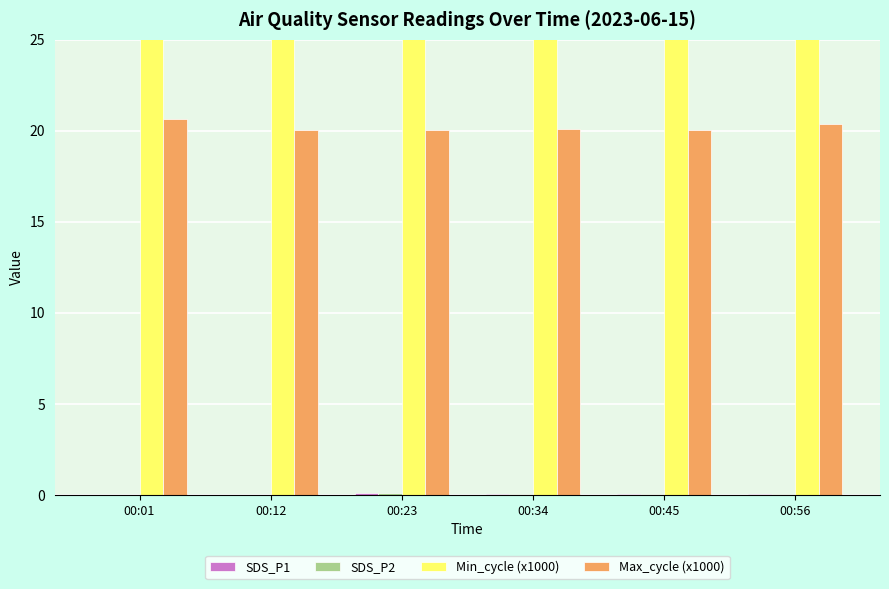

How many bars are there in total?

24